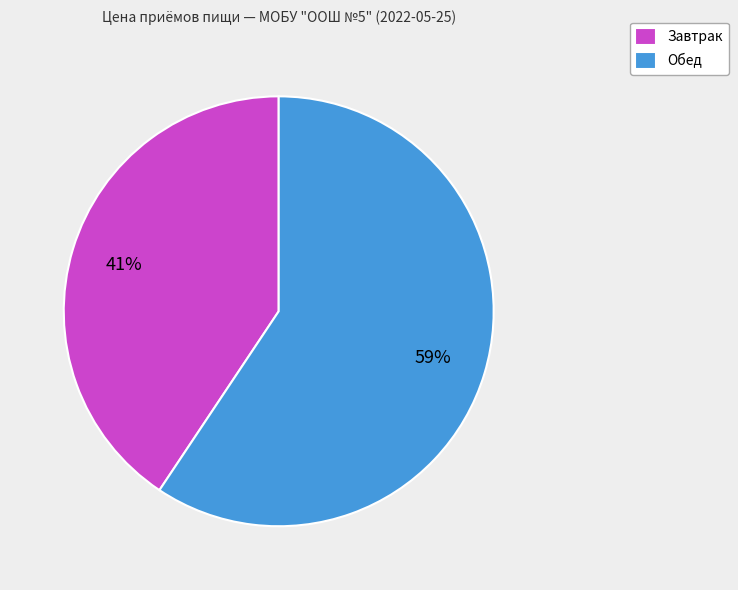

The Обед slice represents 44% of the pie. True or false?

False